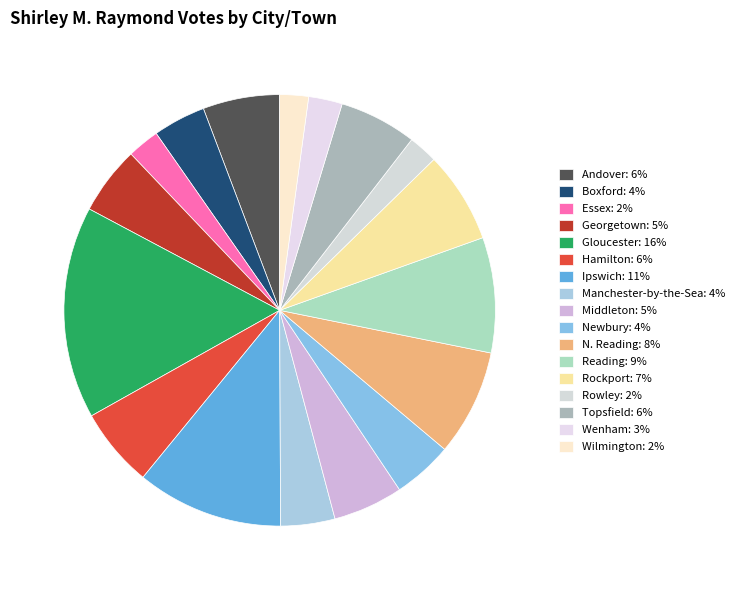

To the nearest percent, what percentage of the pie is Andover?

6%